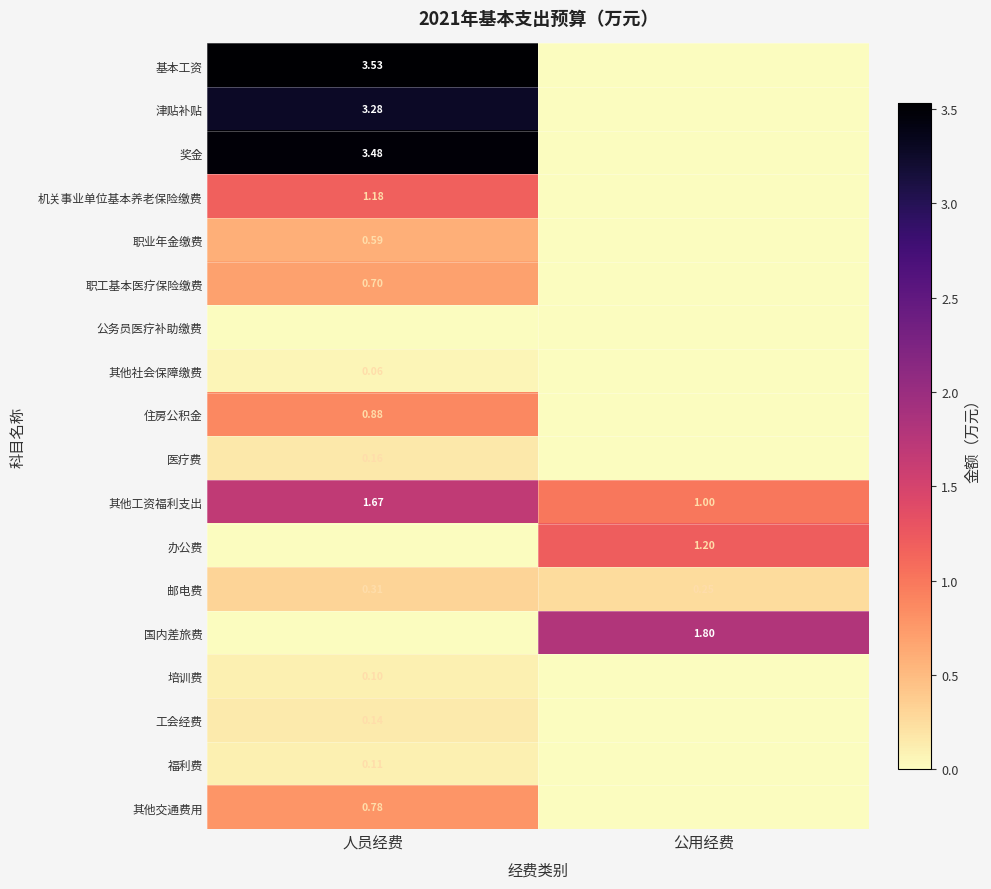

Is it true that 公务员医疗补助缴费 equals 0.0 at 人员经费?

True